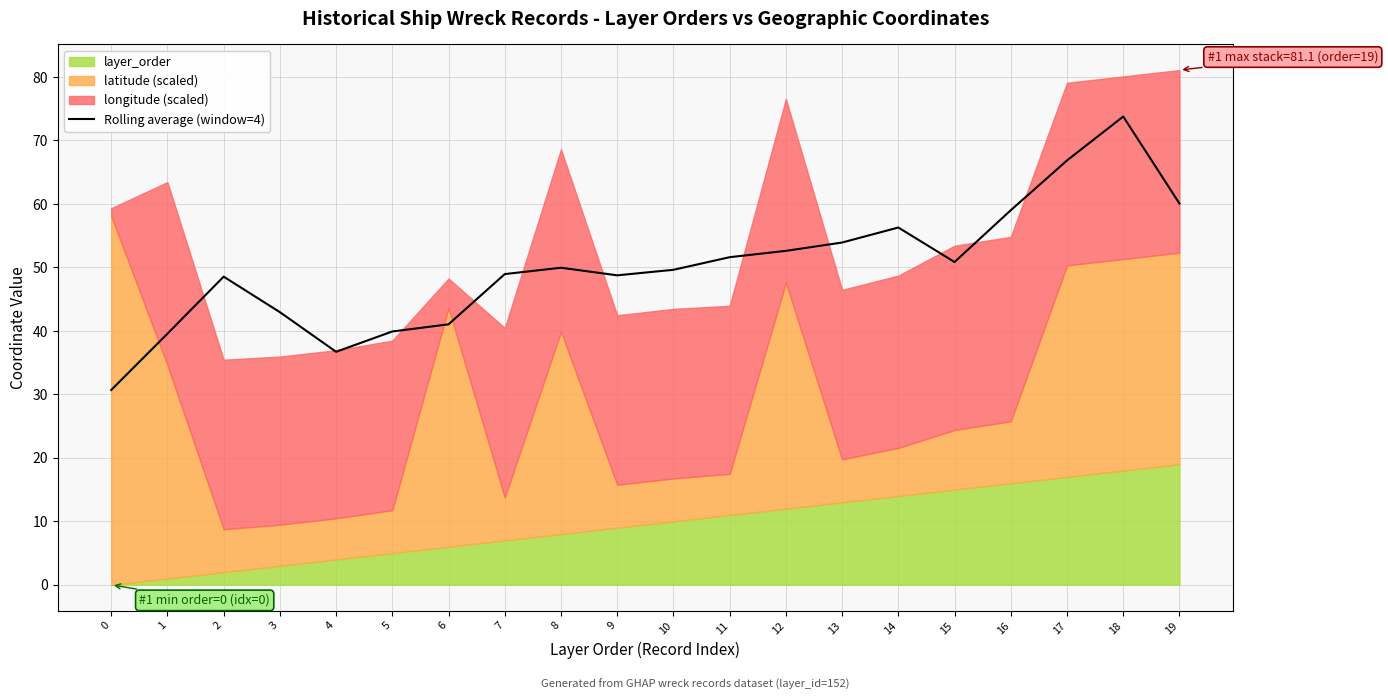

Where does the data first go above 49?

8